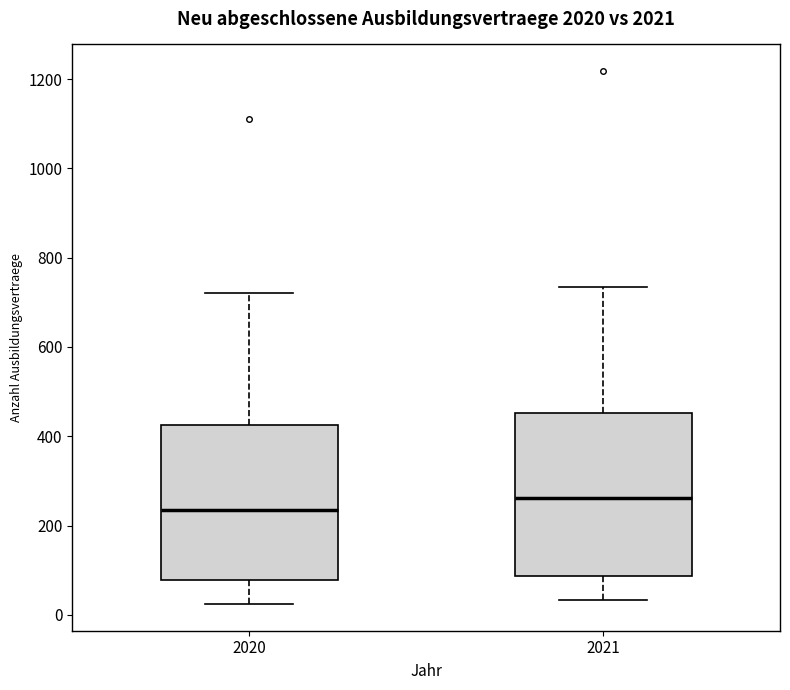

Which box's median line is the highest?

2021